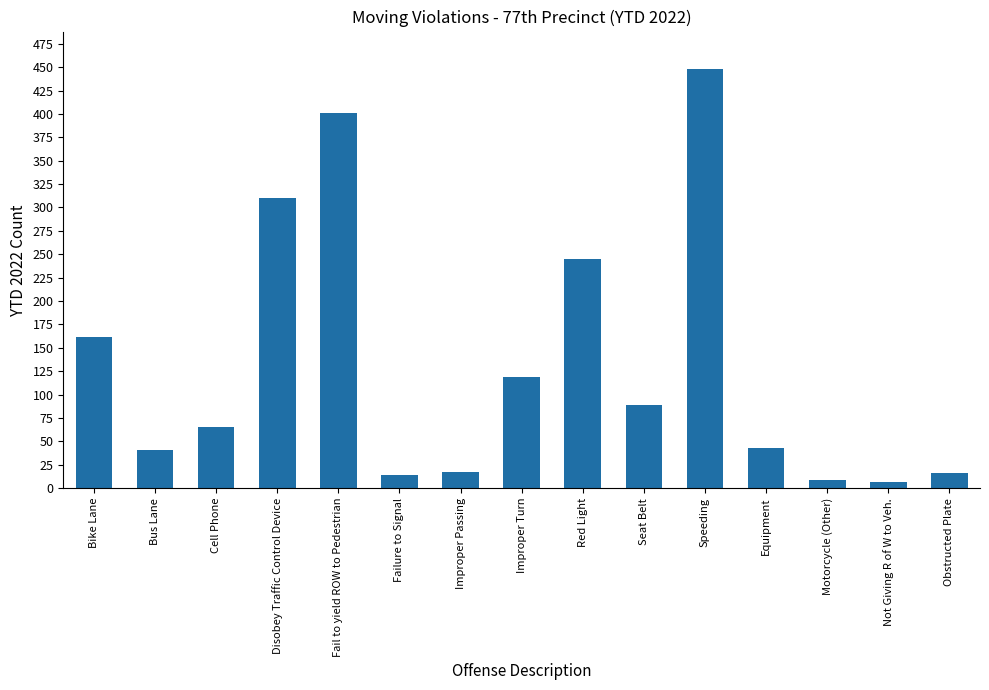

What position from the right is Red Light?

7